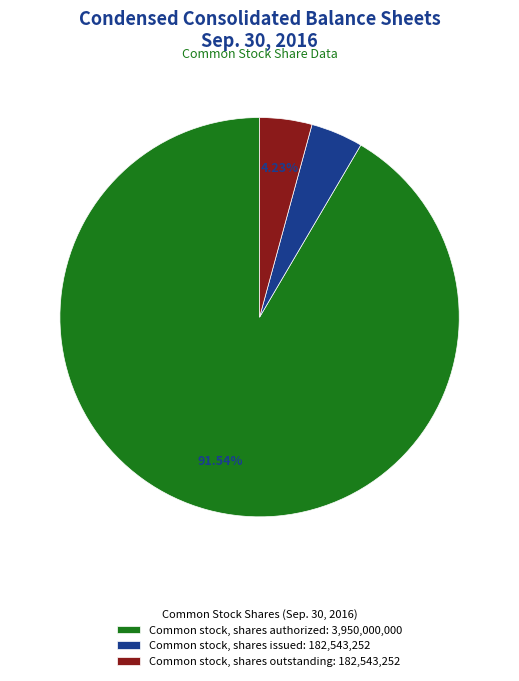

What percentage do Common stock, shares authorized and Common stock, shares outstanding together represent?

95.8%